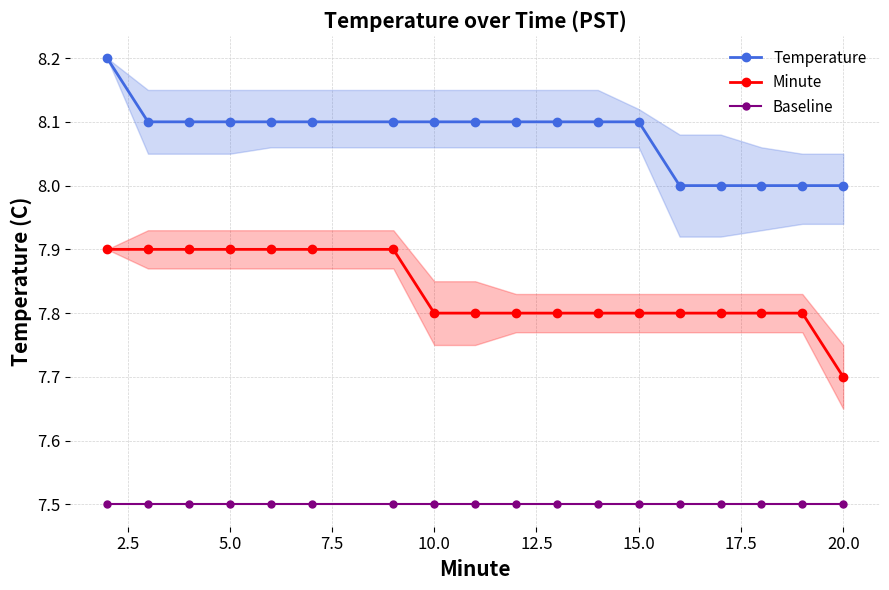

True or false: Temperature has more than 1 points higher than both neighbors.

False